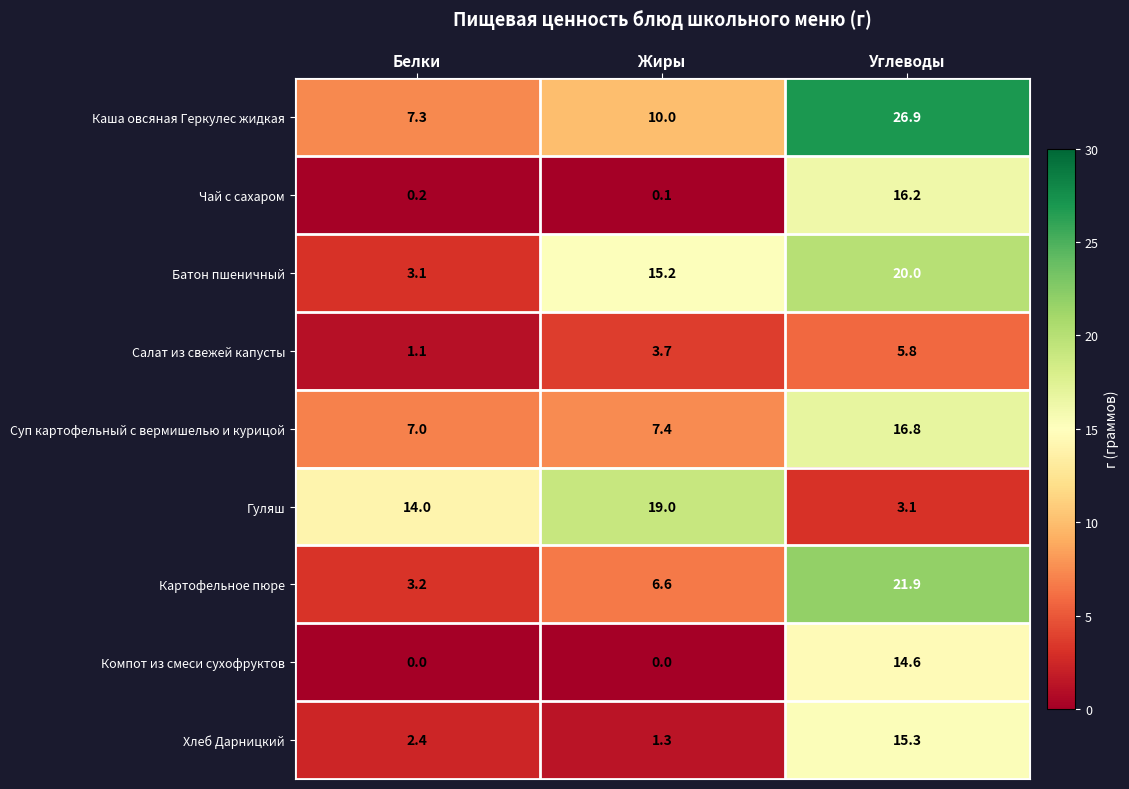

What is the average value of the Суп картофельный с вермишелью и курицой series?

10.4